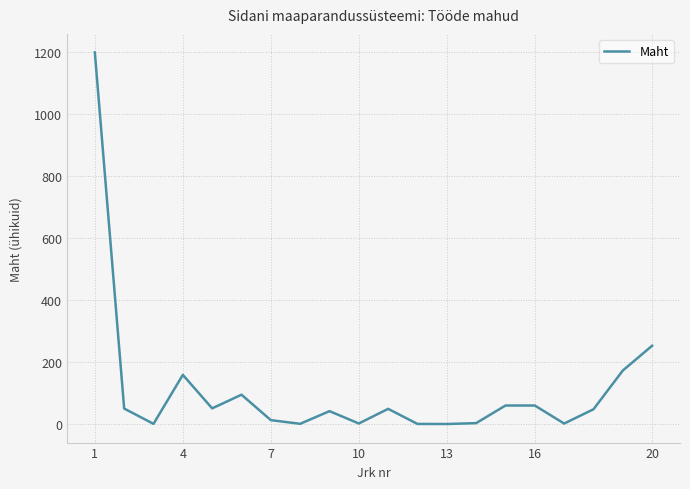

What is the maximum value shown in the chart?

1200.0